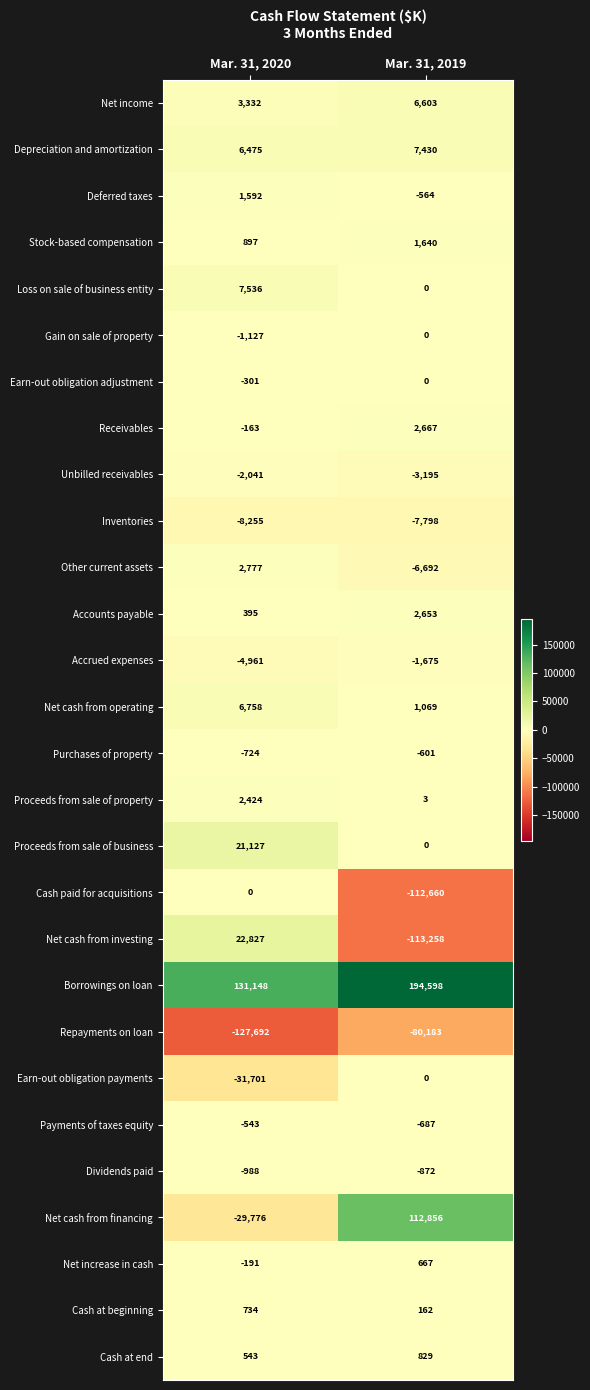

True or false: Net cash from financing has a value of -16571 at Mar. 31, 2020.

False